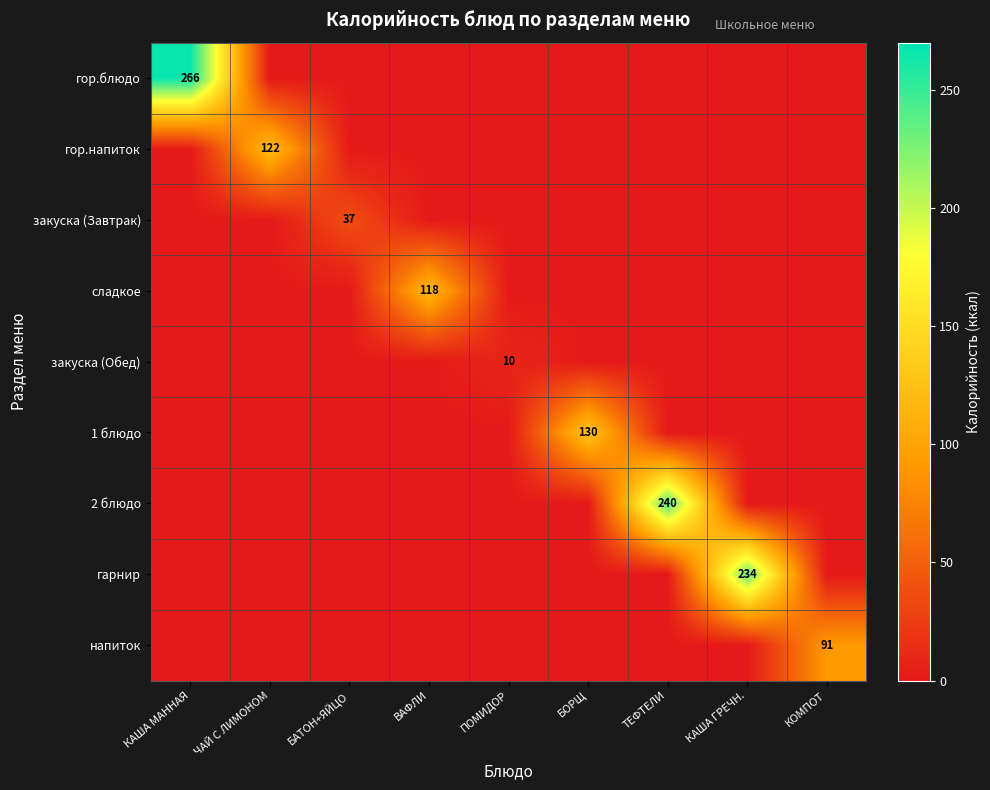

Rank the series by their maximum value, from lowest to highest.

закуска (Обед), закуска (Завтрак), напиток, сладкое, гор.напиток, 1 блюдо, гарнир, 2 блюдо, гор.блюдо